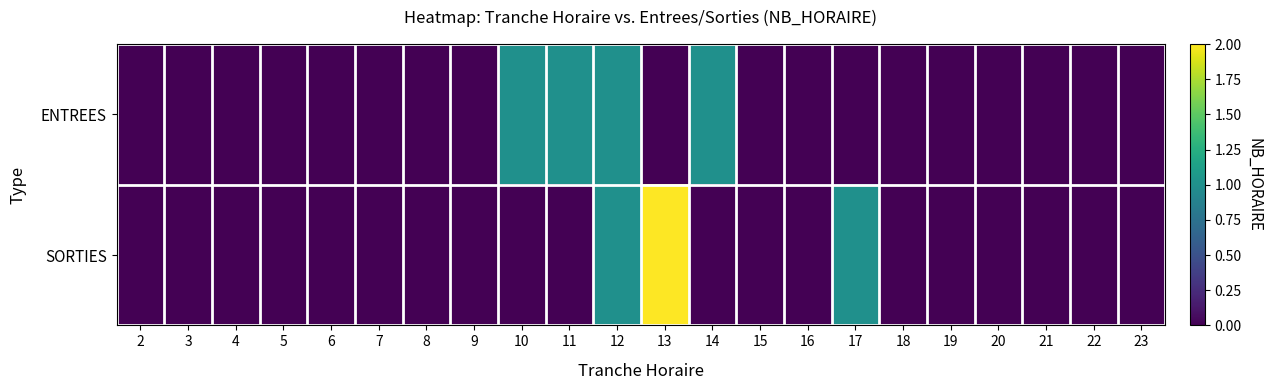

What is the difference between the second highest and second lowest values in the SORTIES series?

1